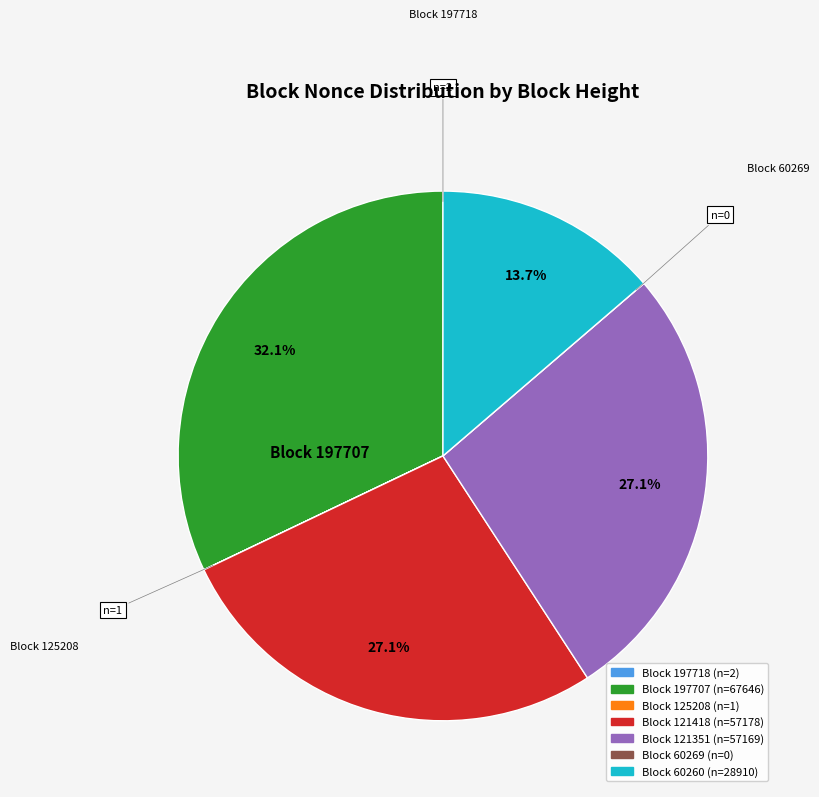

Does any single category account for the majority?

No